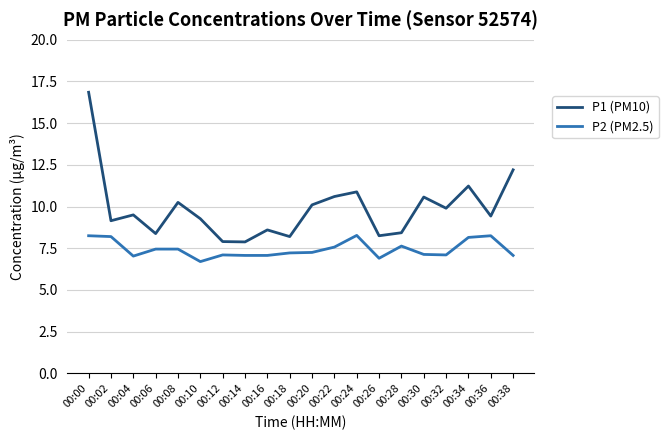

List the series in order of their overall mean, lowest first.

P2 (PM2.5), P1 (PM10)